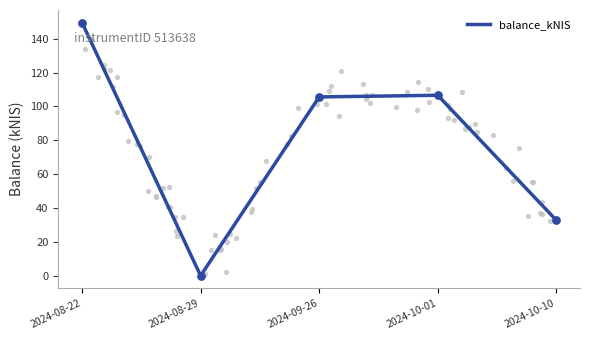

Which has a higher value, 2024-10-01 or 2024-08-22?

2024-08-22